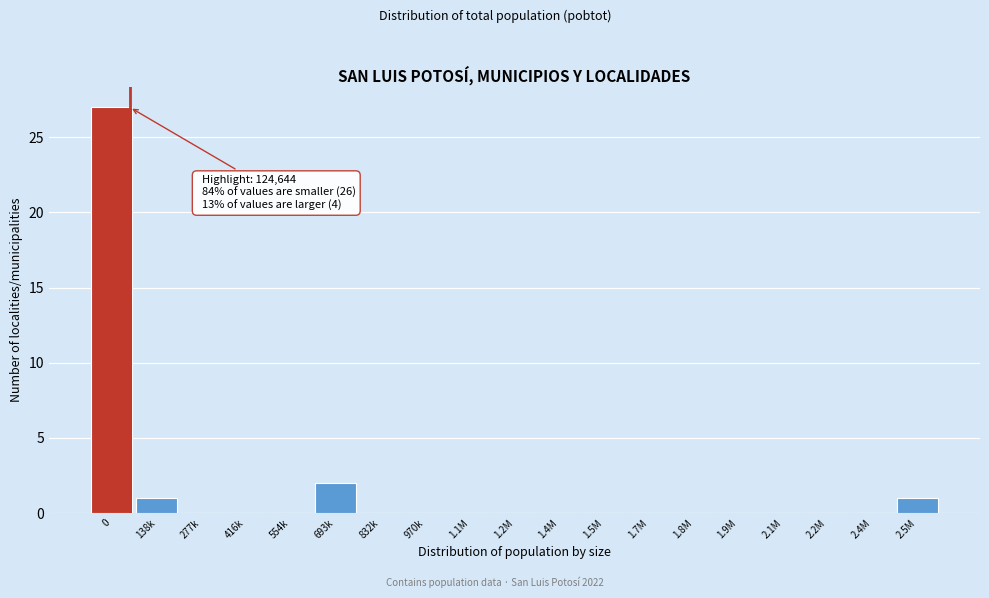

Reading left to right, transcribe all the data shown in this chart.

0=27	138k=1	277k=0	416k=0	554k=0	693k=2	832k=0	970k=0	1.1M=0	1.2M=0	1.4M=0	1.5M=0	1.7M=0	1.8M=0	1.9M=0	2.1M=0	2.2M=0	2.4M=0	2.5M=1